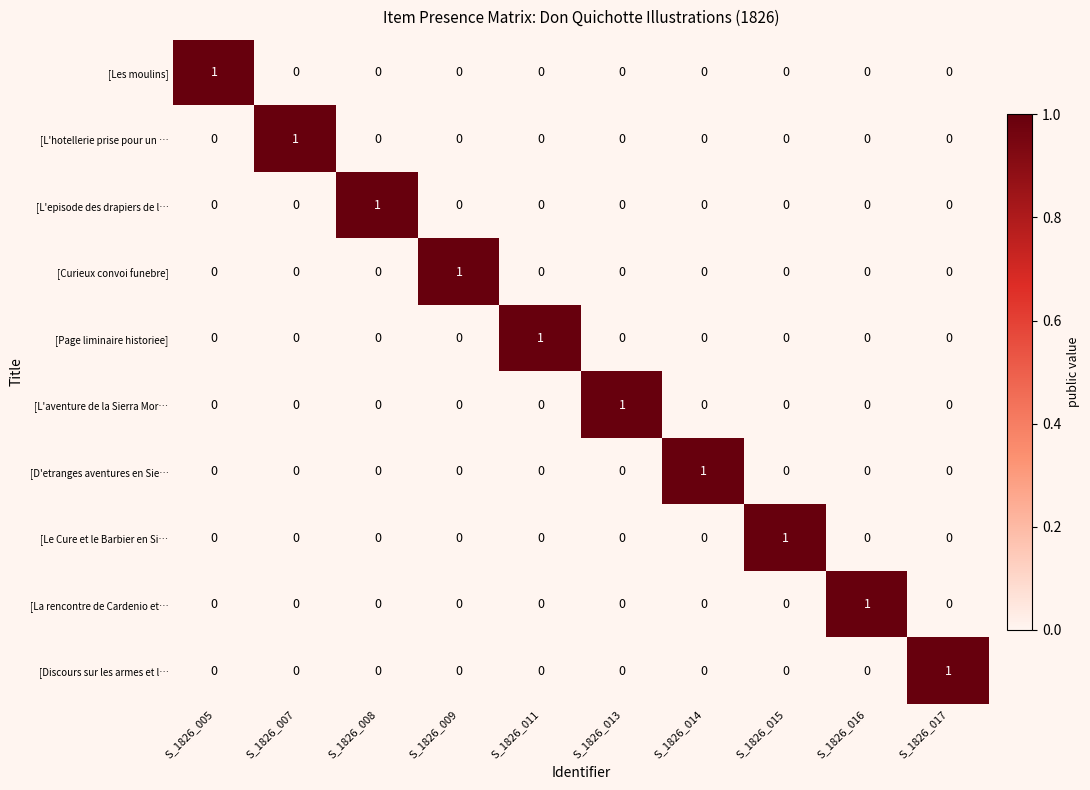

How many data points in [Discours sur les armes et l… are above 0?

1